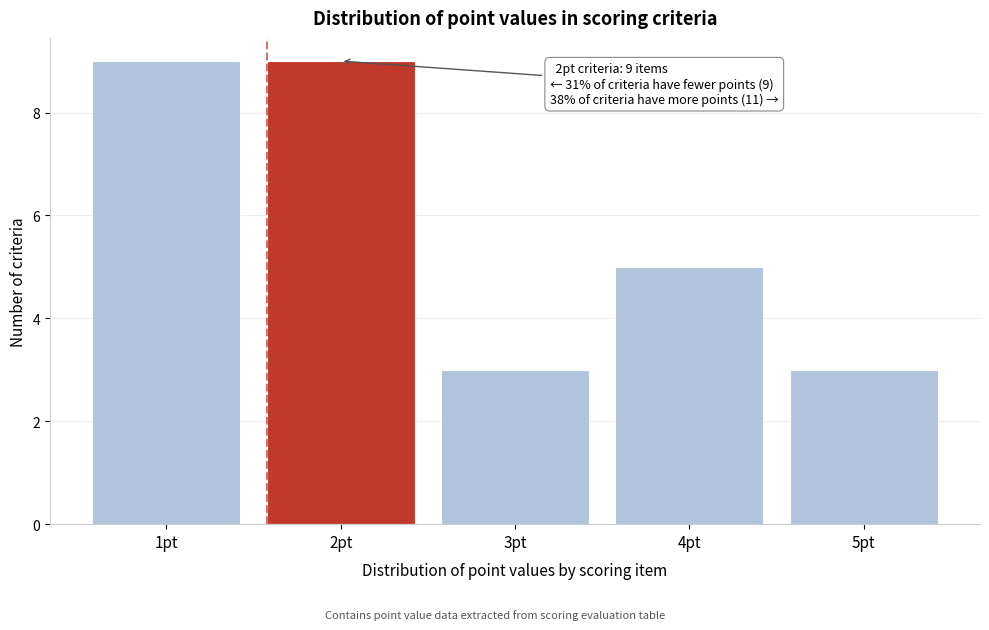

Reading left to right, extract all data points from this chart.

9	9	3	5	3